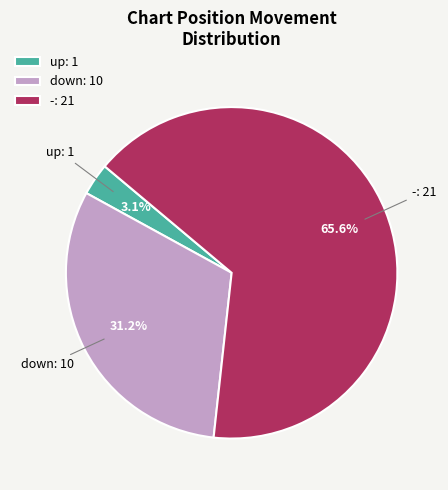

Rank the categories by value from lowest to highest.

up, down, -